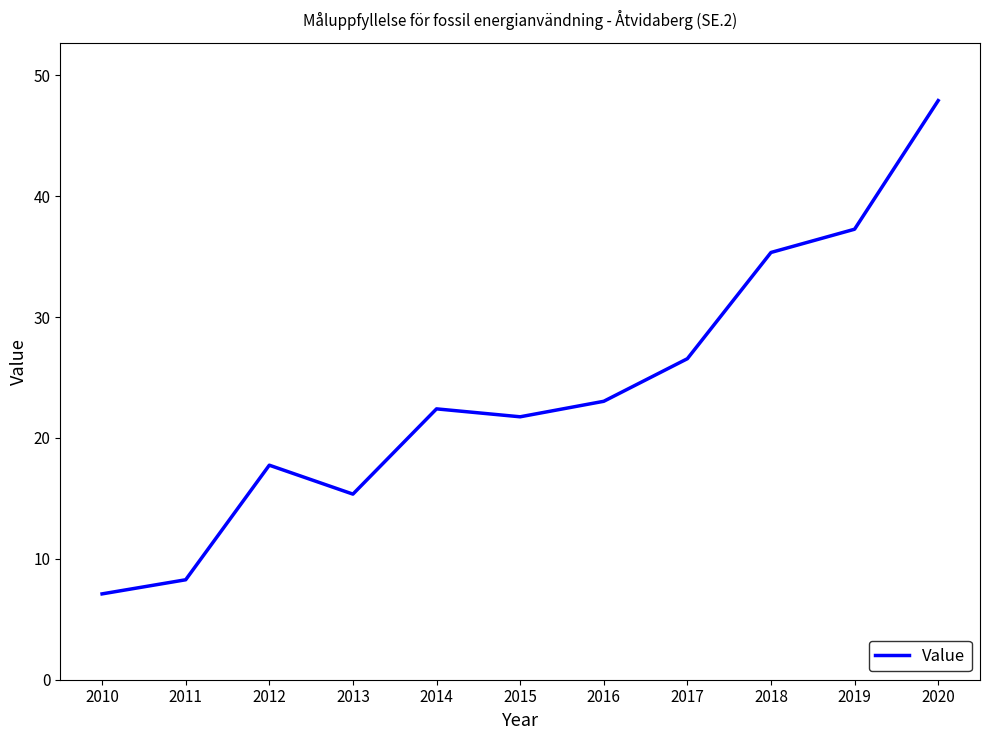

Which label corresponds to the smallest value in the chart?

2010